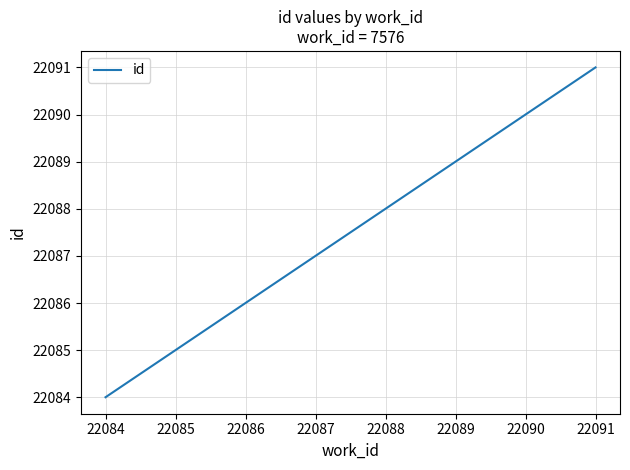

What is the change in value from 22086 to 22091?

+5